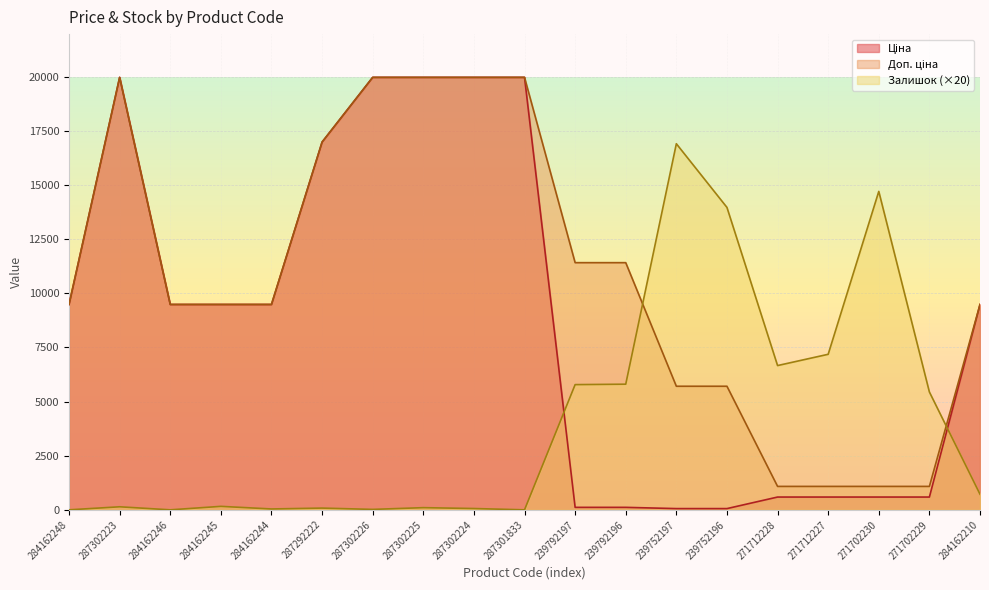

Read the Ціна value at 239752197.

57.0